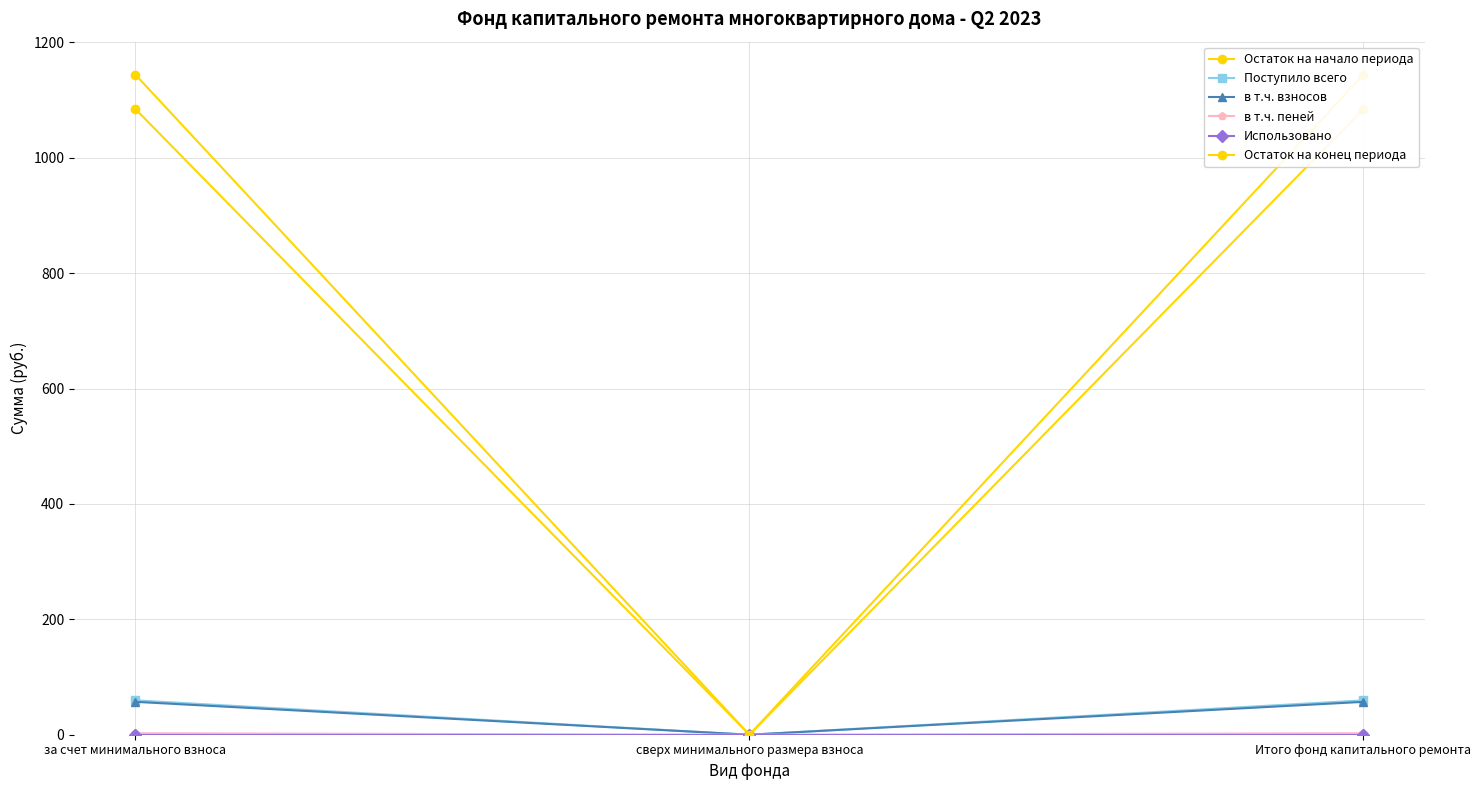

Is it true that Поступило всего equals 88.7 at Итого фонд капитального ремонта?

False